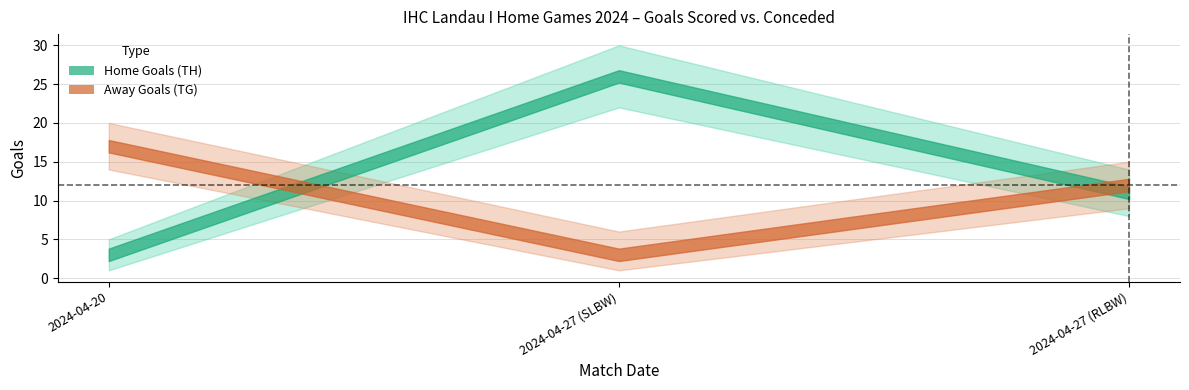

At which category does the chart reach its peak across all series?

2024-04-27 (SLBW)